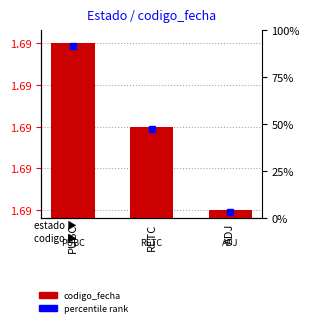

How many bars are there in total?

3